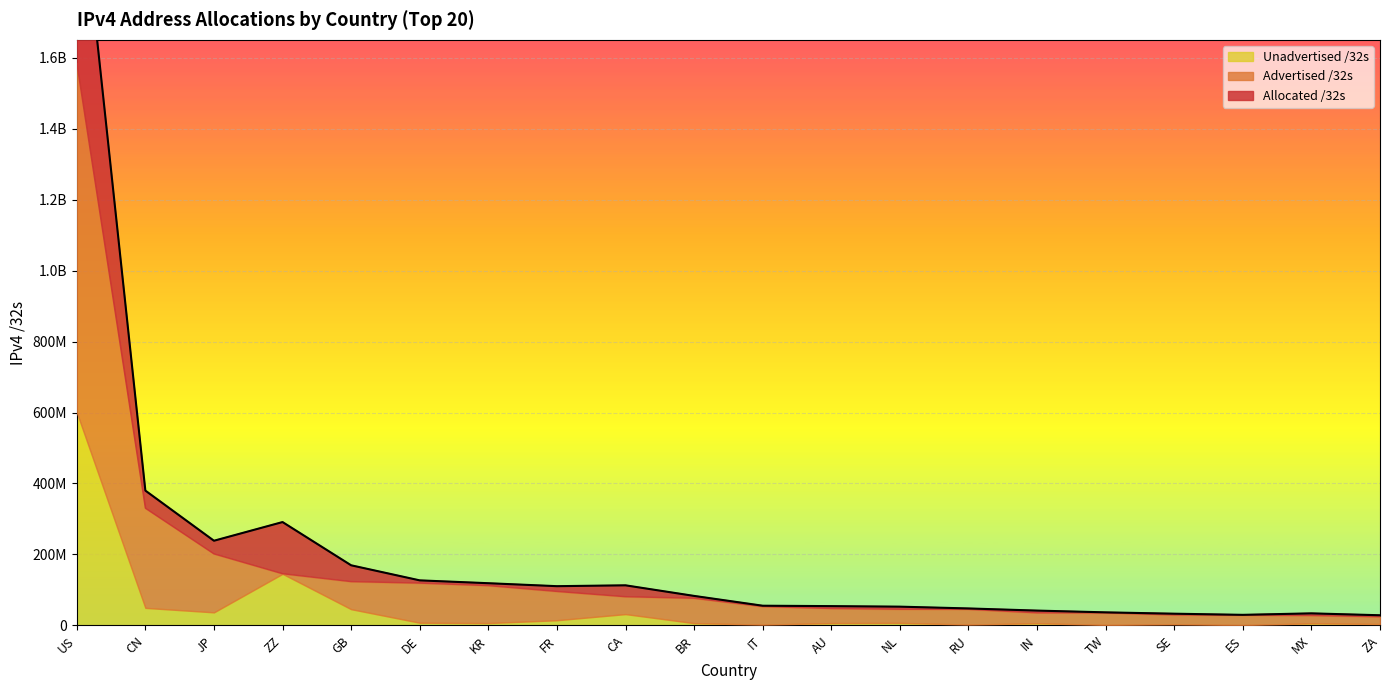

What is the label of the 8th point from the right?

NL